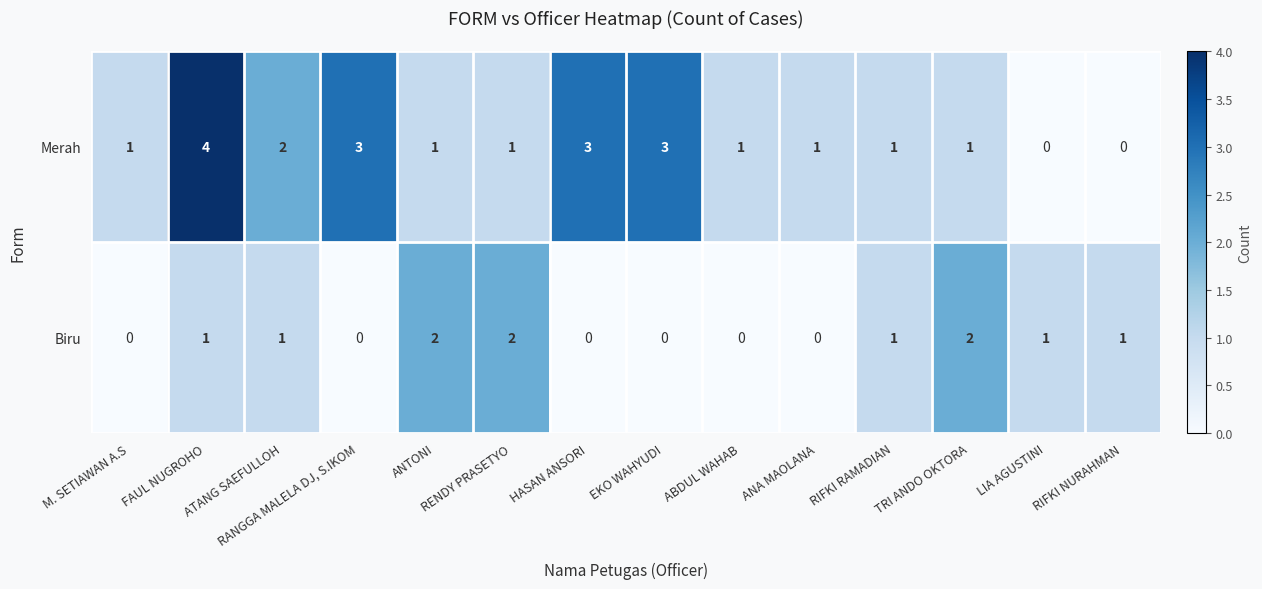

At RIFKI NURAHMAN, list the series in order from smallest to largest.

Merah, Biru